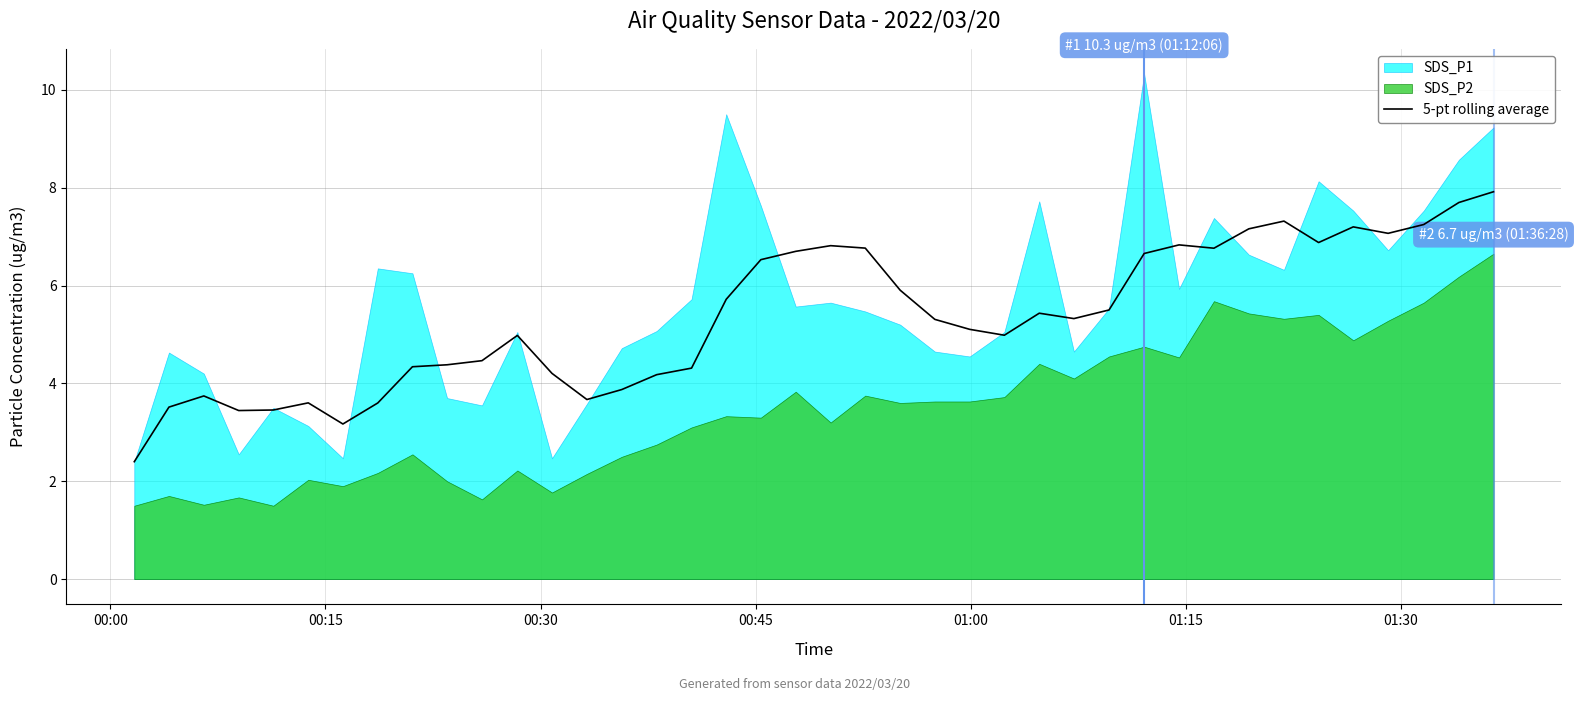

Approximately how many times larger is the value at 27 compared to 39?

0.7